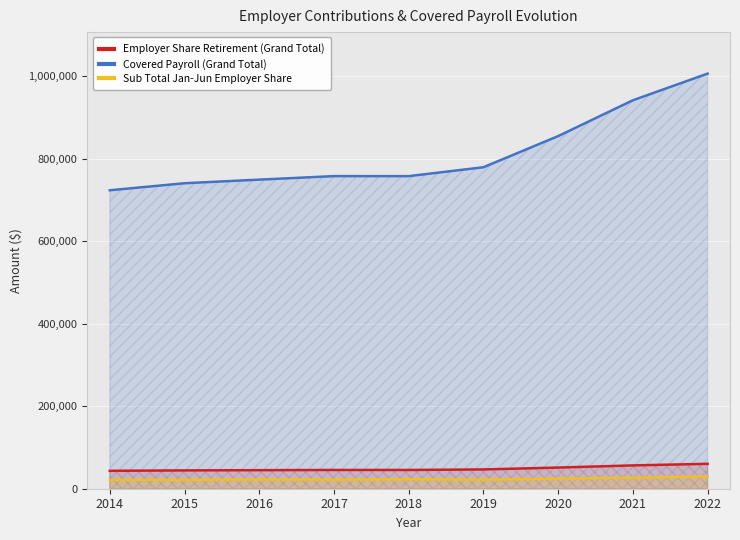

Rank the series by their maximum value, from lowest to highest.

Sub Total Jan-Jun Employer Share, Employer Share Retirement (Grand Total), Covered Payroll (Grand Total)